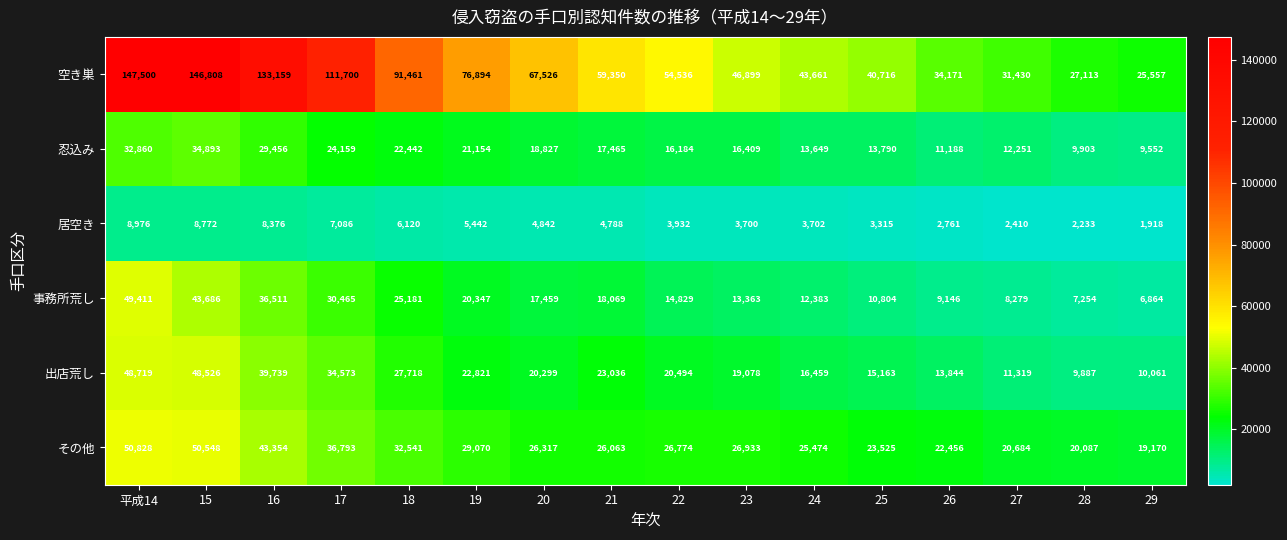

Rank the series by their maximum value, from highest to lowest.

空き巣, その他, 事務所荒し, 出店荒し, 忍込み, 居空き